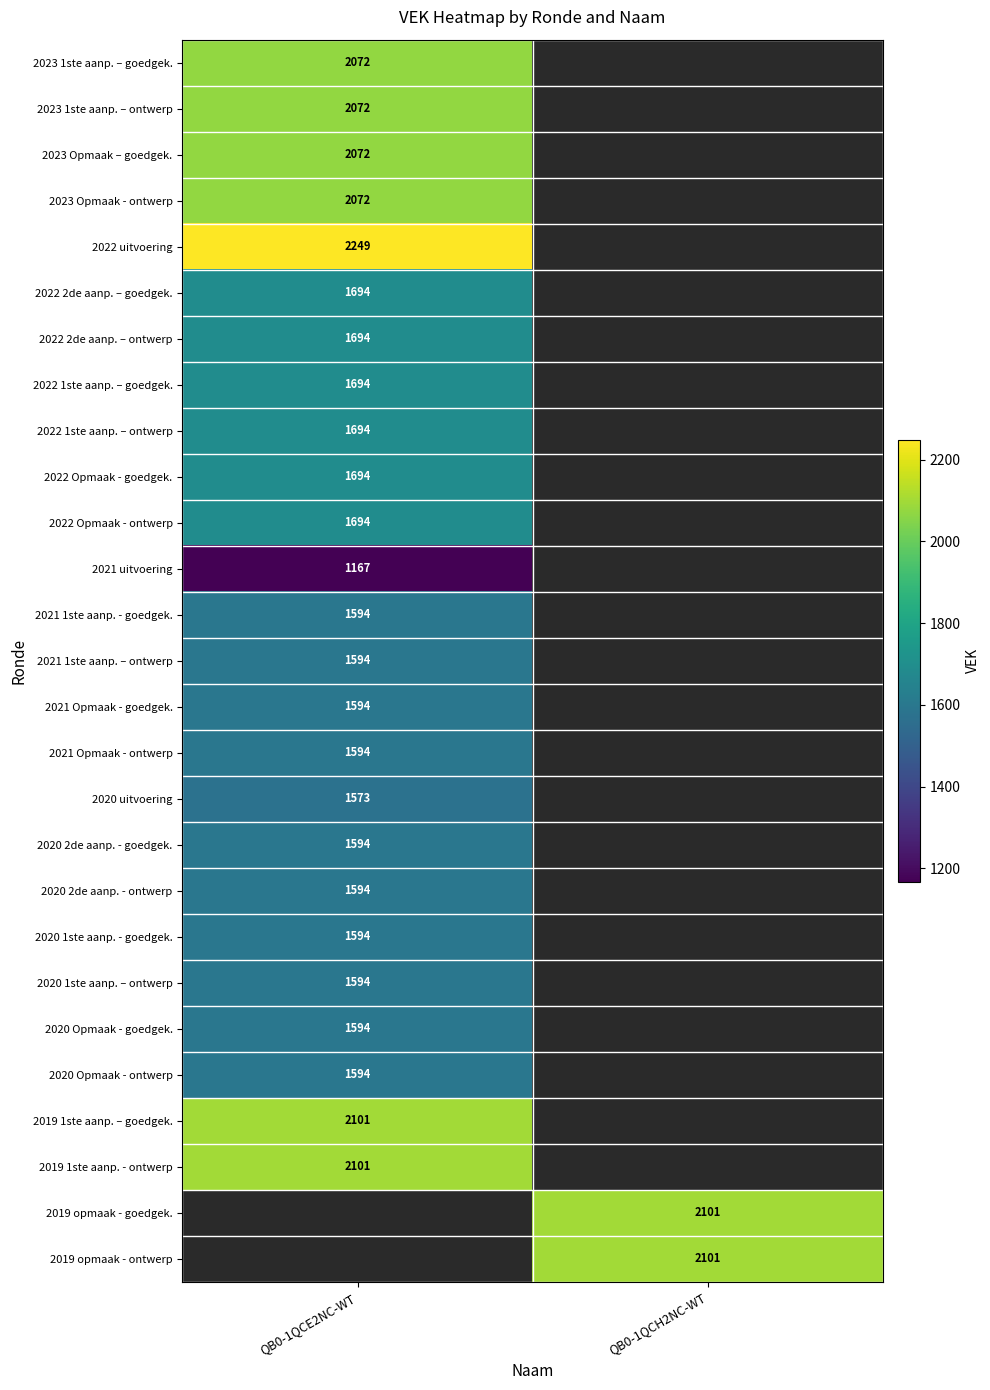

Is the value of 2022 Opmaak - goedgek. at QB0-1QCE2NC-WT greater than the value of 2021 1ste aanp. - goedgek. at QB0-1QCE2NC-WT?

Yes